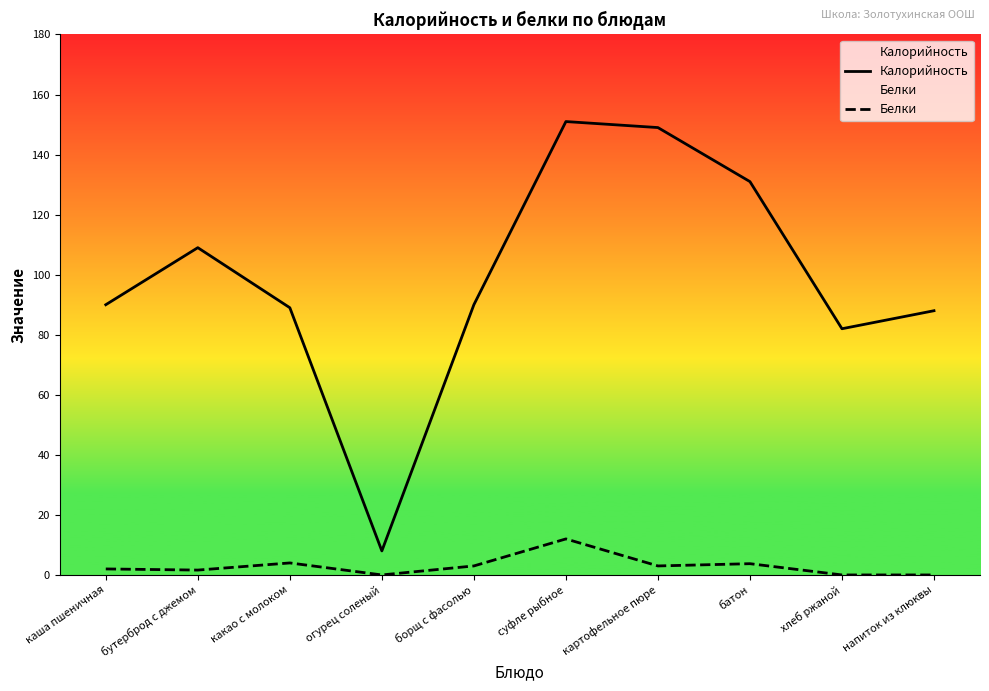

Where is the first local minimum for Калорийность?

огурец соленый